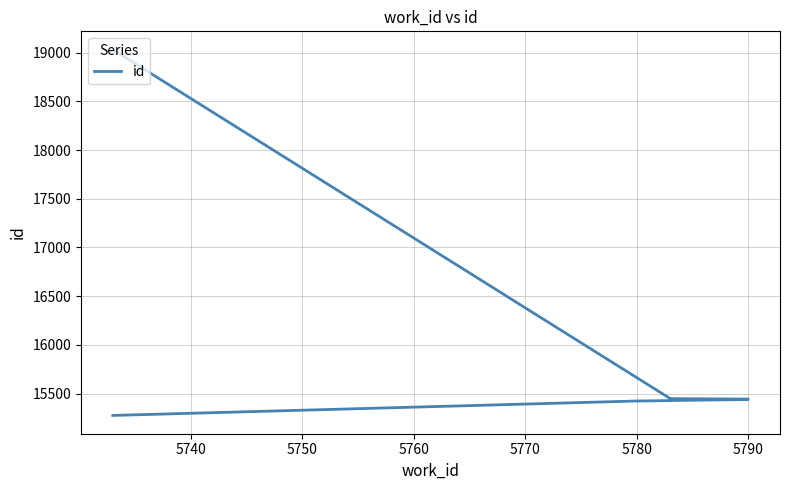

What is the label of the 6th point from the left?

5790